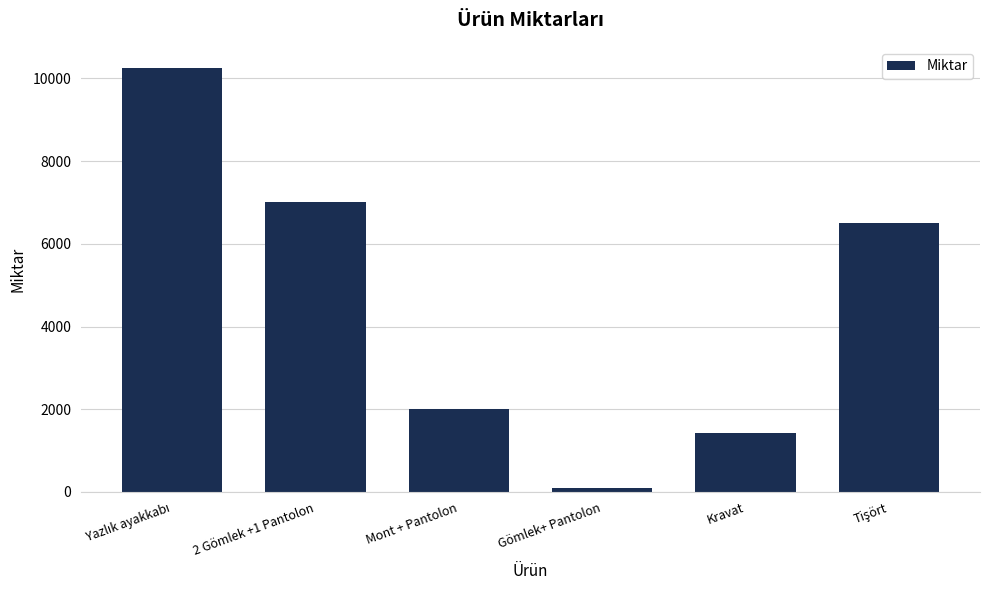

Reading left to right, extract all data points from this chart.

10250	7000	2000	100	1420	6500